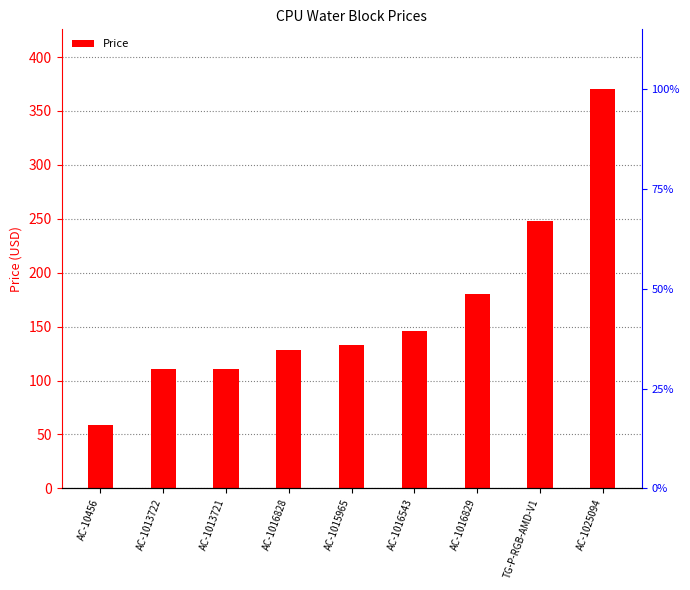

What is the ratio of the value at AC-1016829 to the value at AC-1015965?

1.4